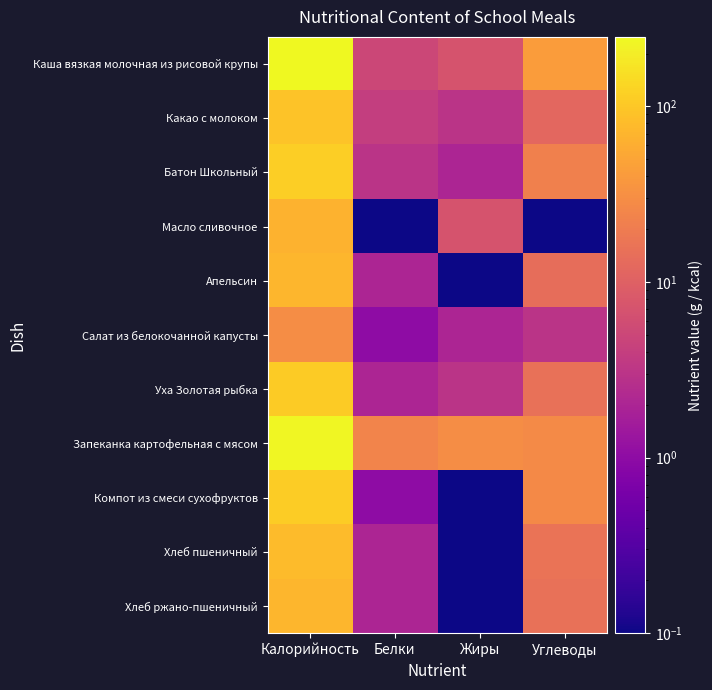

Which series has the largest range (max minus min)?

Каша вязкая молочная из рисовой крупы